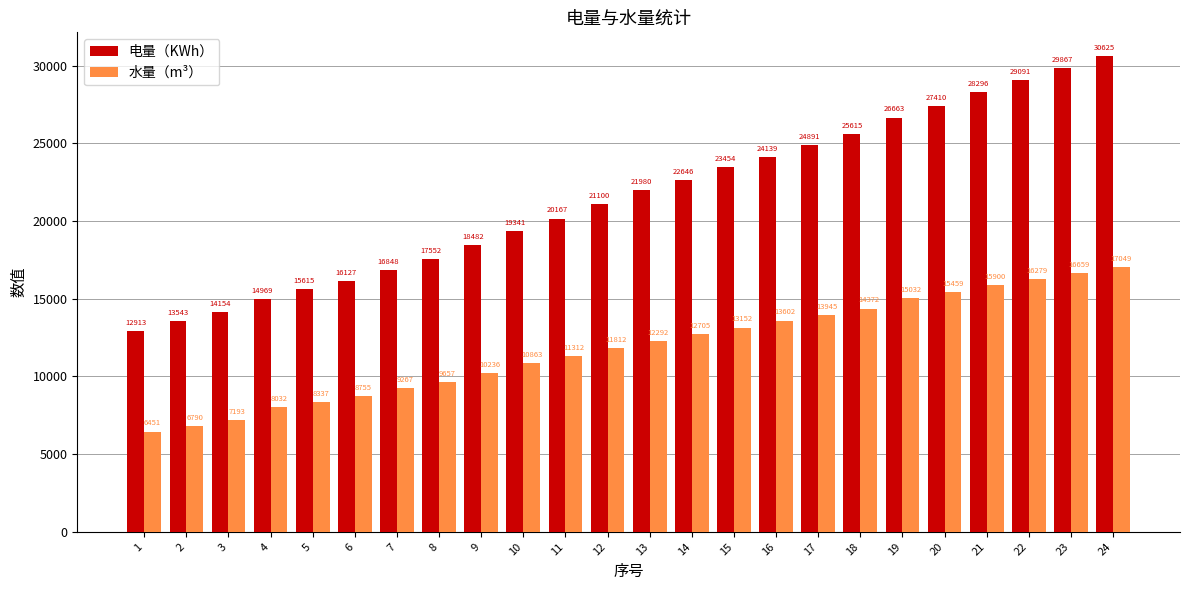

List the labels in order of 水量（m³） value, largest first.

24, 23, 22, 21, 20, 19, 18, 17, 16, 15, 14, 13, 12, 11, 10, 9, 8, 7, 6, 5, 4, 3, 2, 1